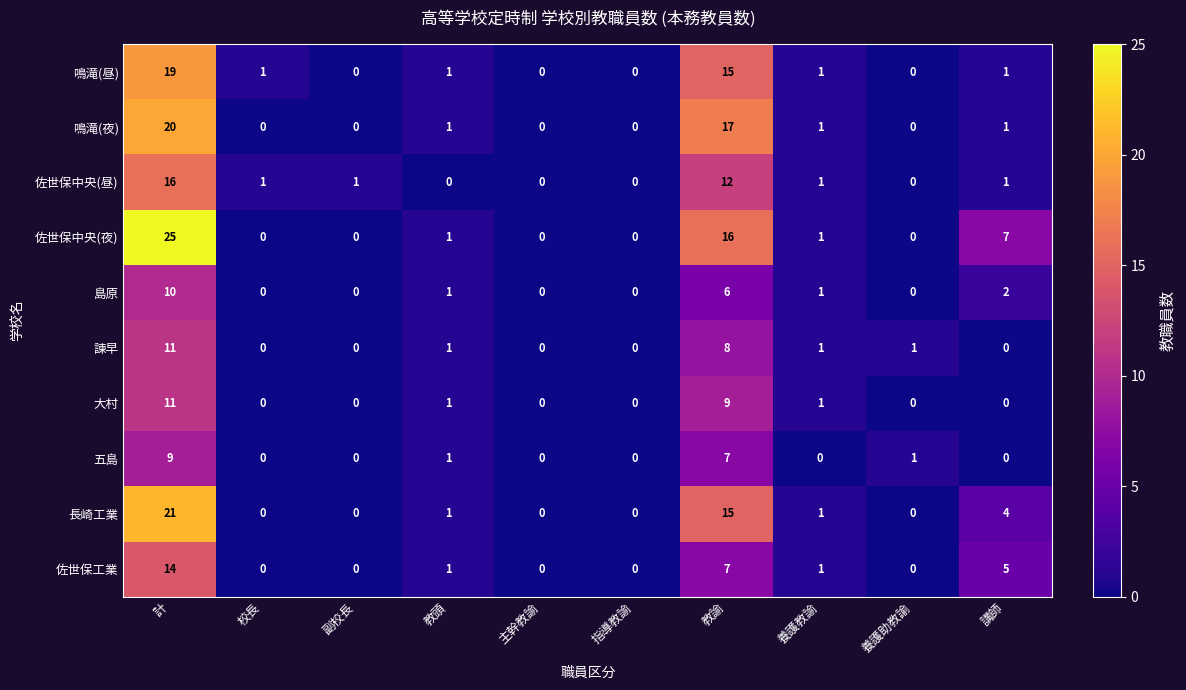

Which series changed the most between 養護教諭 and 講師?

佐世保中央(夜)